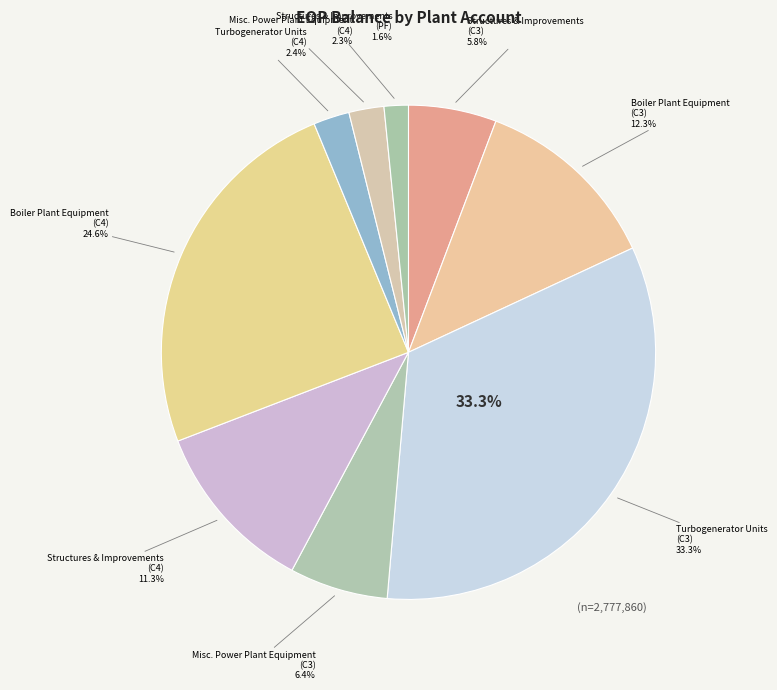

Rank the categories by value from lowest to highest.

Structures & Improvements (PF), Misc. Power Plant Equipment (C4), Turbogenerator Units (C4), Structures & Improvements (C3), Misc. Power Plant Equipment (C3), Structures & Improvements (C4), Boiler Plant Equipment (C3), Boiler Plant Equipment (C4), Turbogenerator Units (C3)